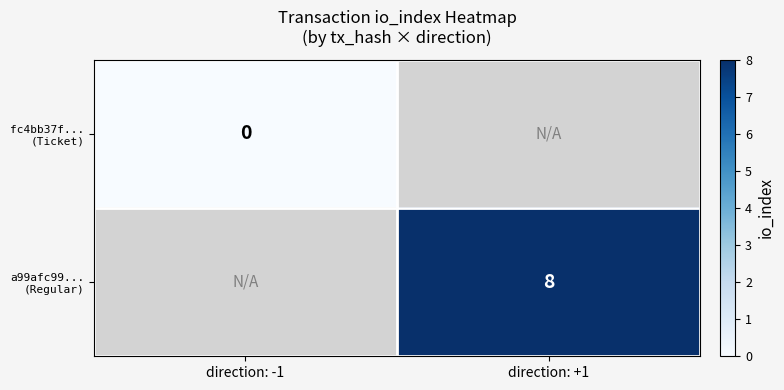

What is the approximate value of a99afc99... (Regular) at direction: +1?

8.0